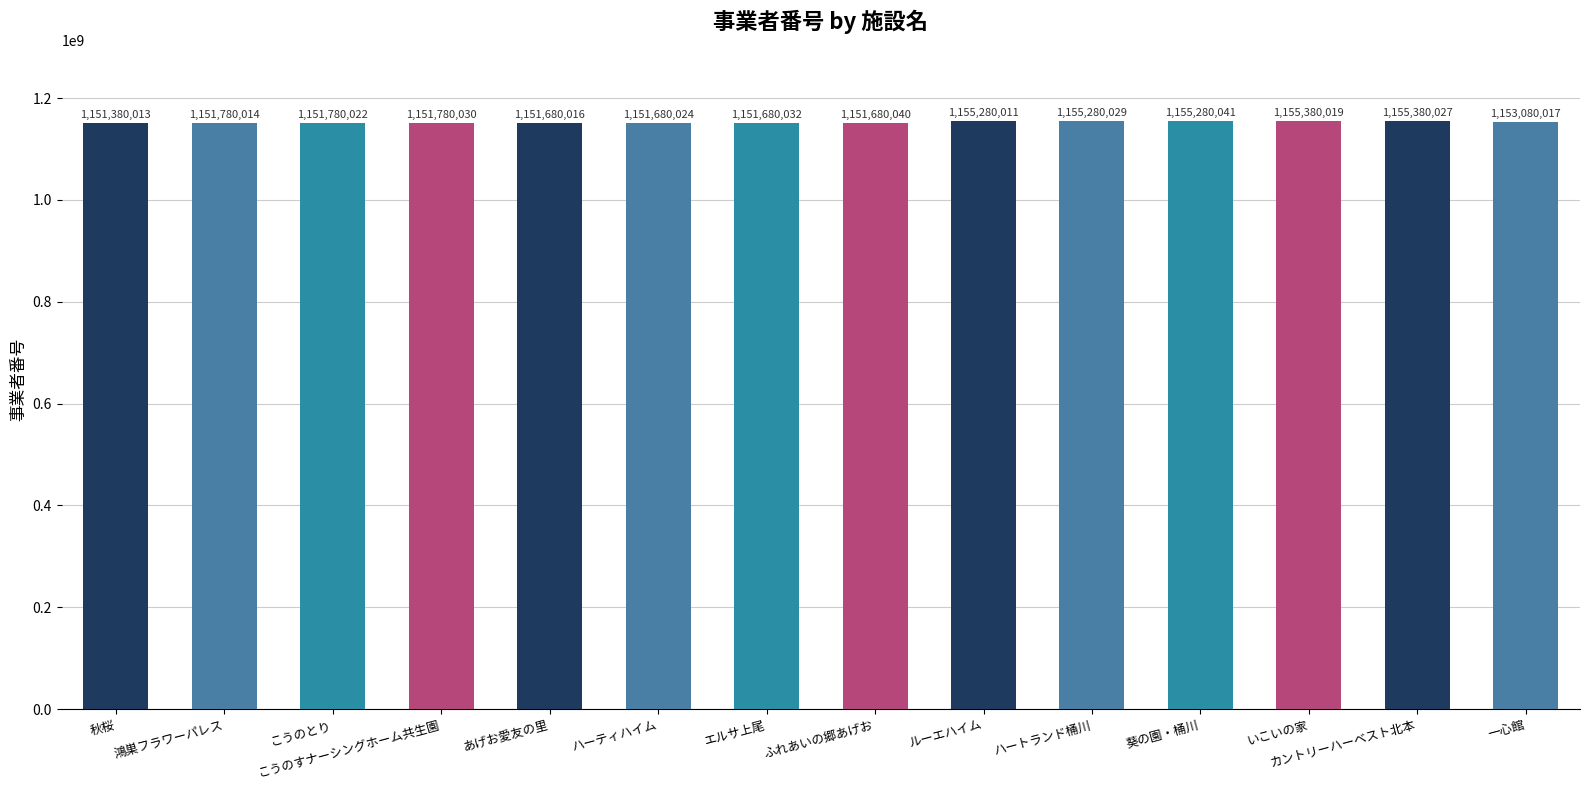

What is the greatest value displayed?

1155380027